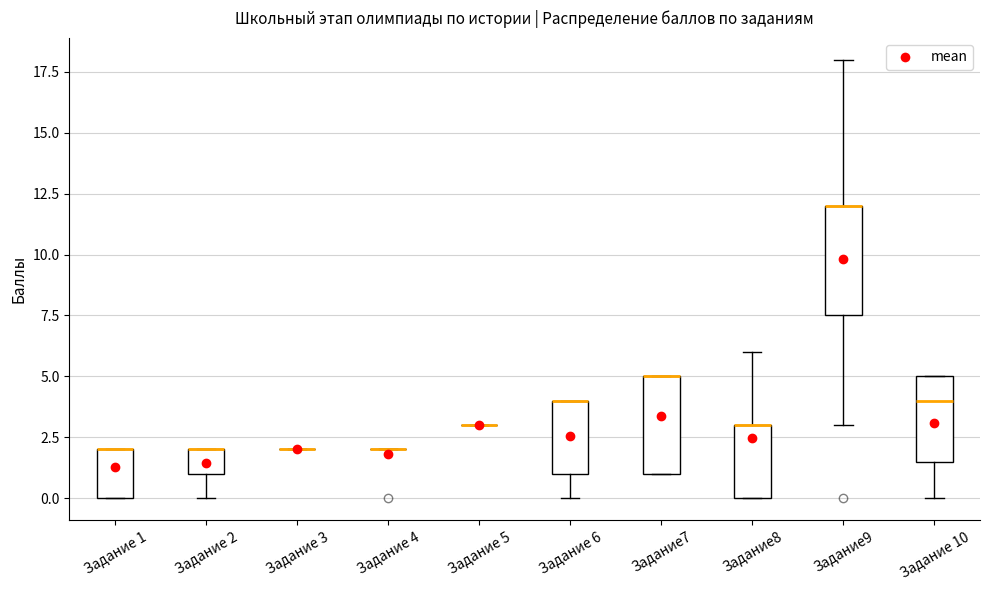

Where is the lower edge of the box for Задание 1 on the y-axis? The values are not printed on the chart, so give them approximately, as read against the axis.

0.0